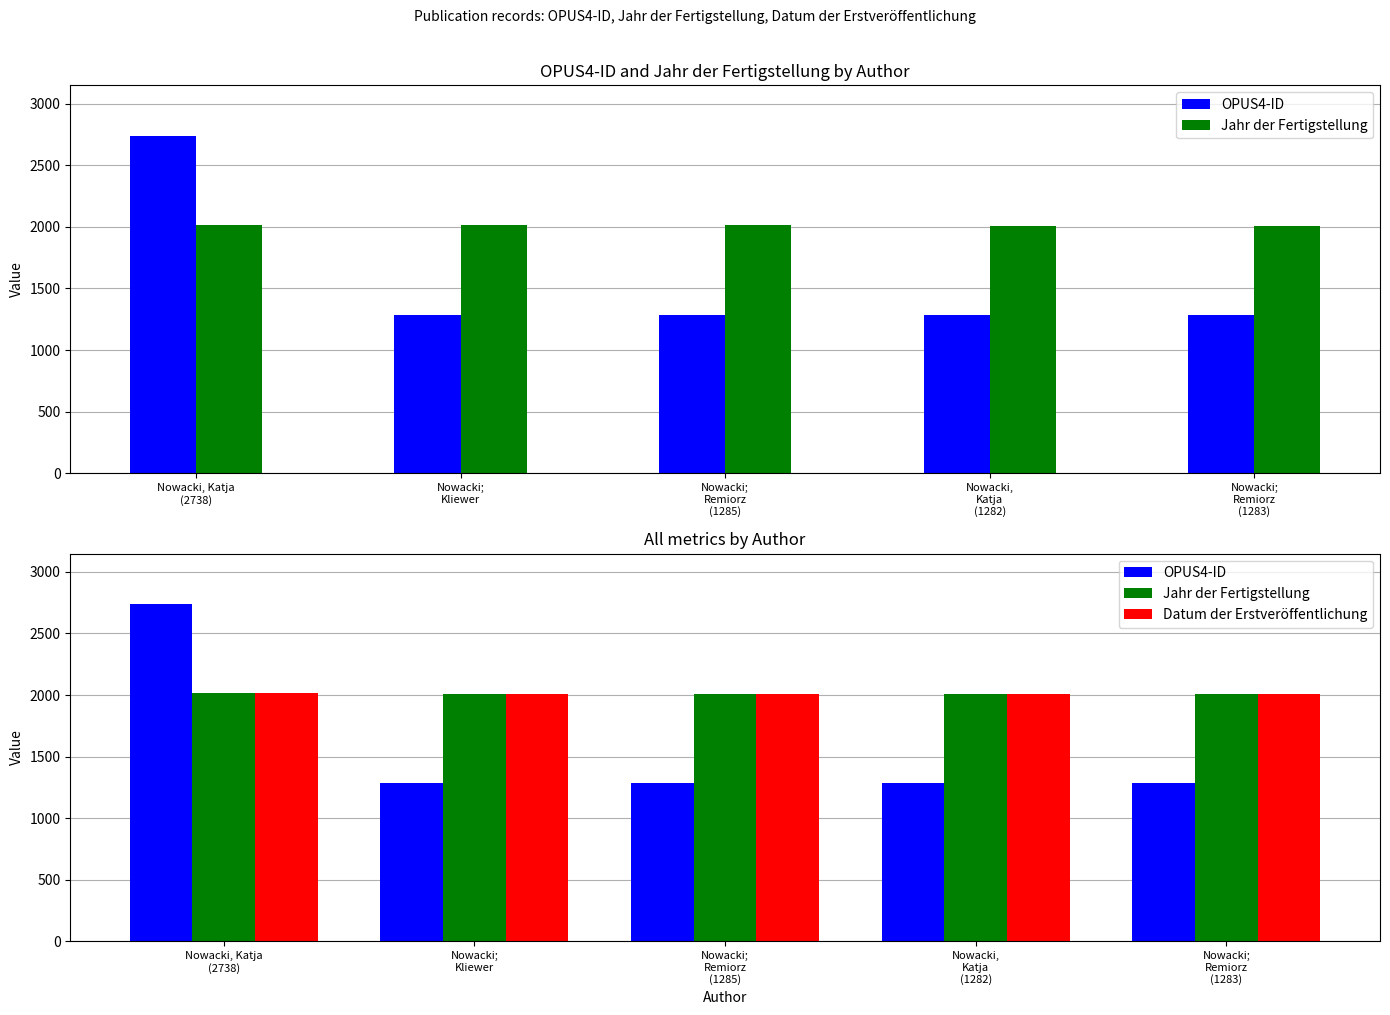

At which category is the sum across all series the highest?

Nowacki, Katja
(2738)